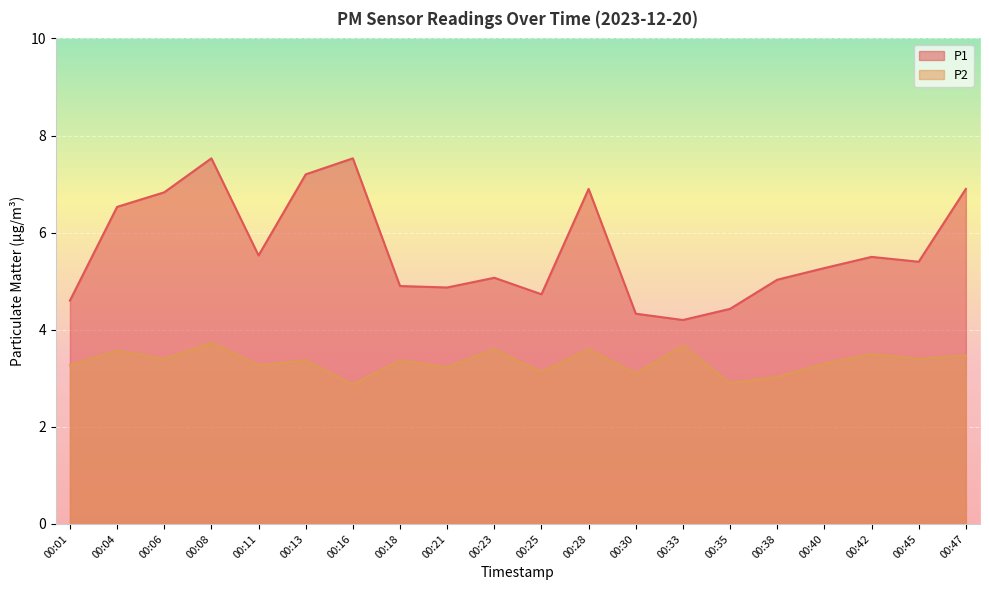

How many values in the P2 series exceed 3?

18